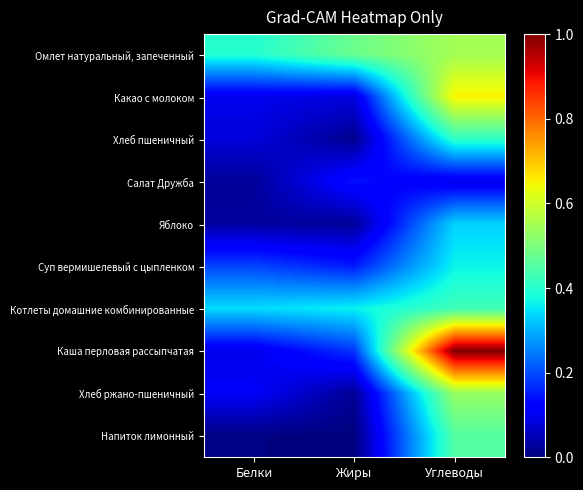

At Жиры, list the series in order from smallest to largest.

Напиток лимонный, Хлеб пшеничный, Хлеб ржано-пшеничный, Яблоко, Какао с молоком, Салат Дружба, Суп вермишелевый с цыпленком, Каша перловая рассыпчатая, Котлеты домашние комбинированные, Омлет натуральный, запеченный